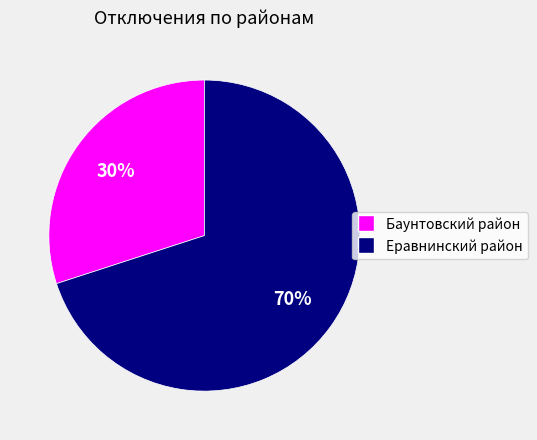

Is the sum of Еравнинский район and Баунтовский район greater than half?

Yes